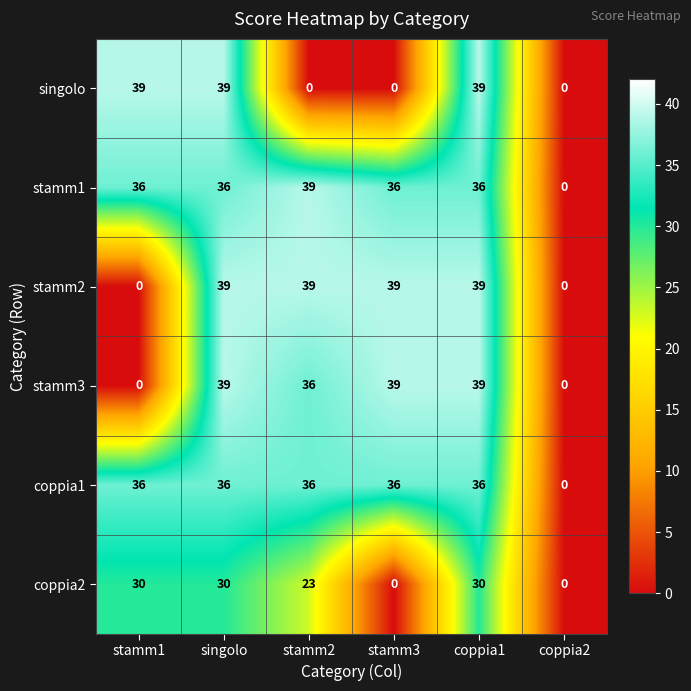

How many series are shown in this chart?

6